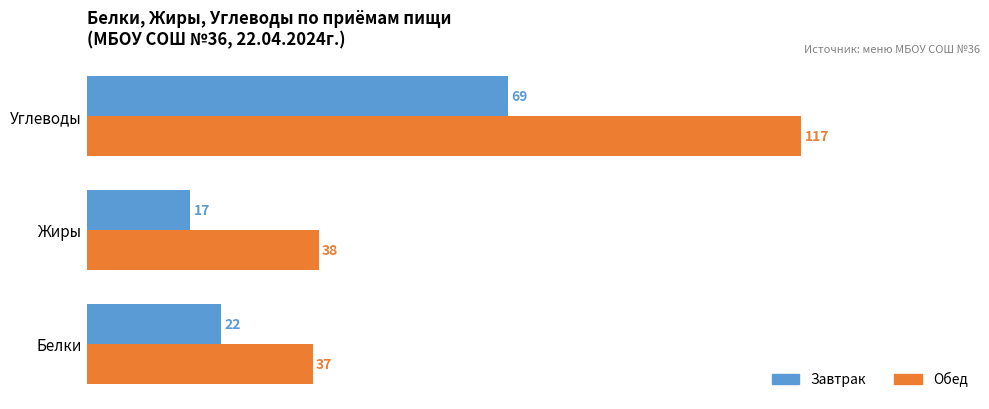

What is the minimum value for Обед?

37